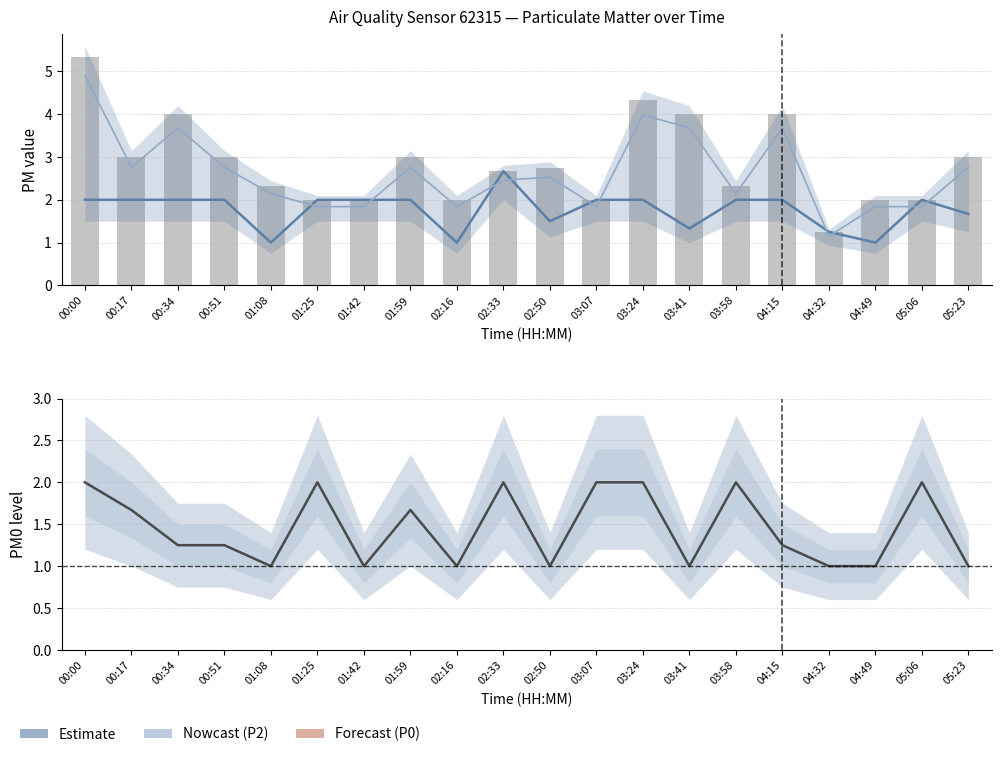

Read the P1 trend value at 00:34.

3.7